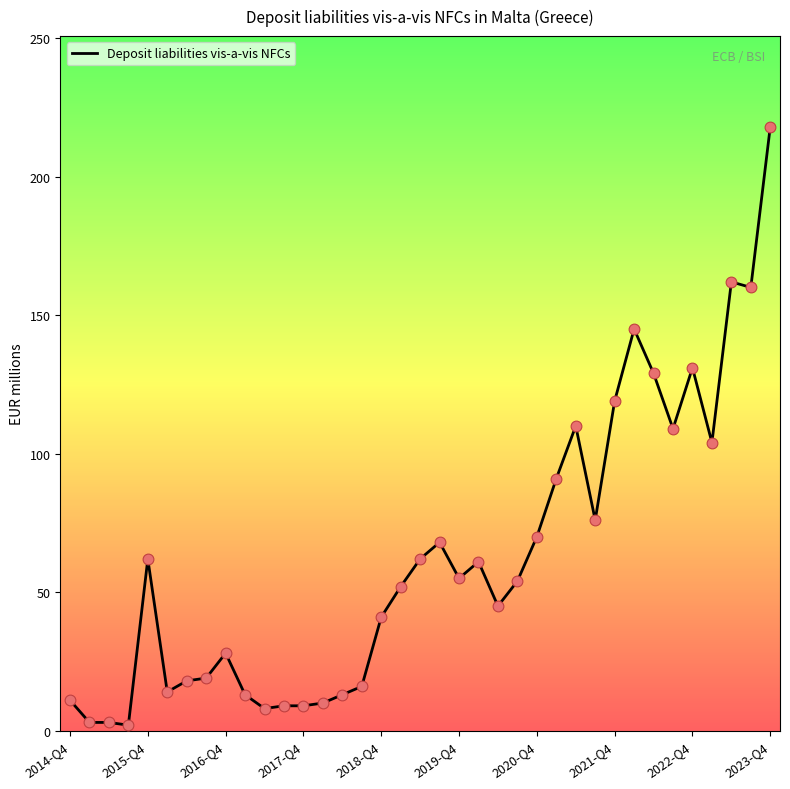

What is the greatest value displayed?

218